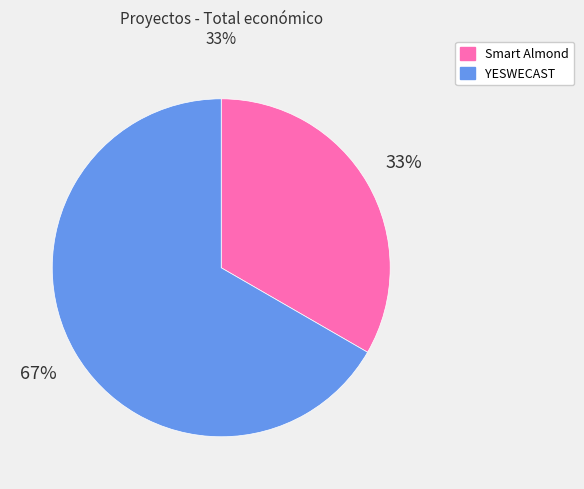

Is there a majority slice in this chart?

Yes